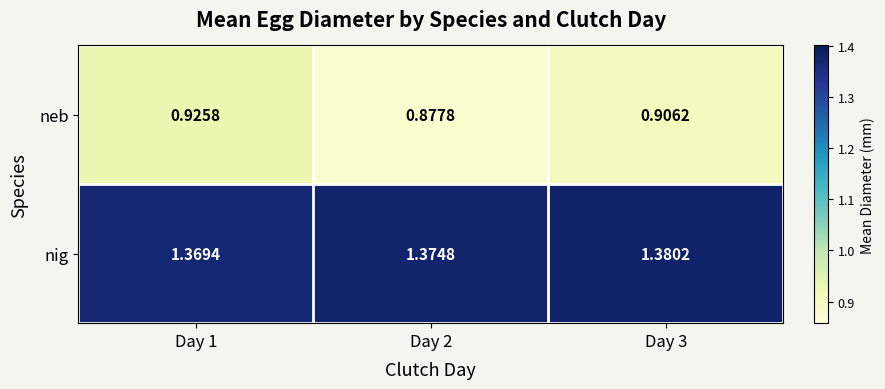

List the series in order of their overall mean, highest first.

nig, neb